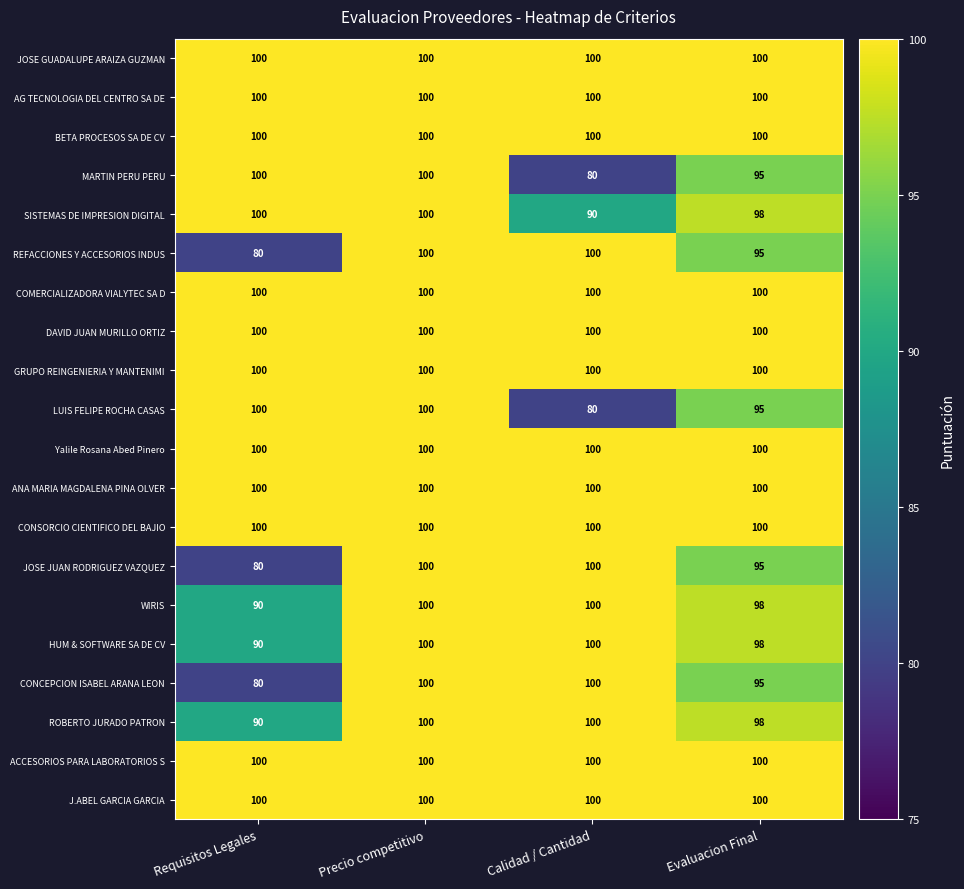

Is it true that AG TECNOLOGIA DEL CENTRO SA DE equals 100 at Calidad / Cantidad?

True